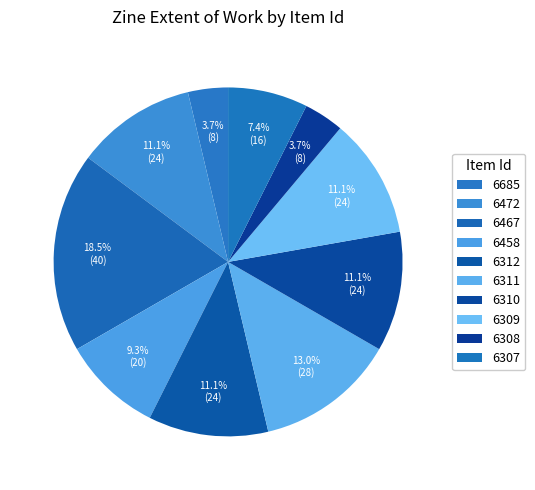

How many segments does this pie chart have?

10